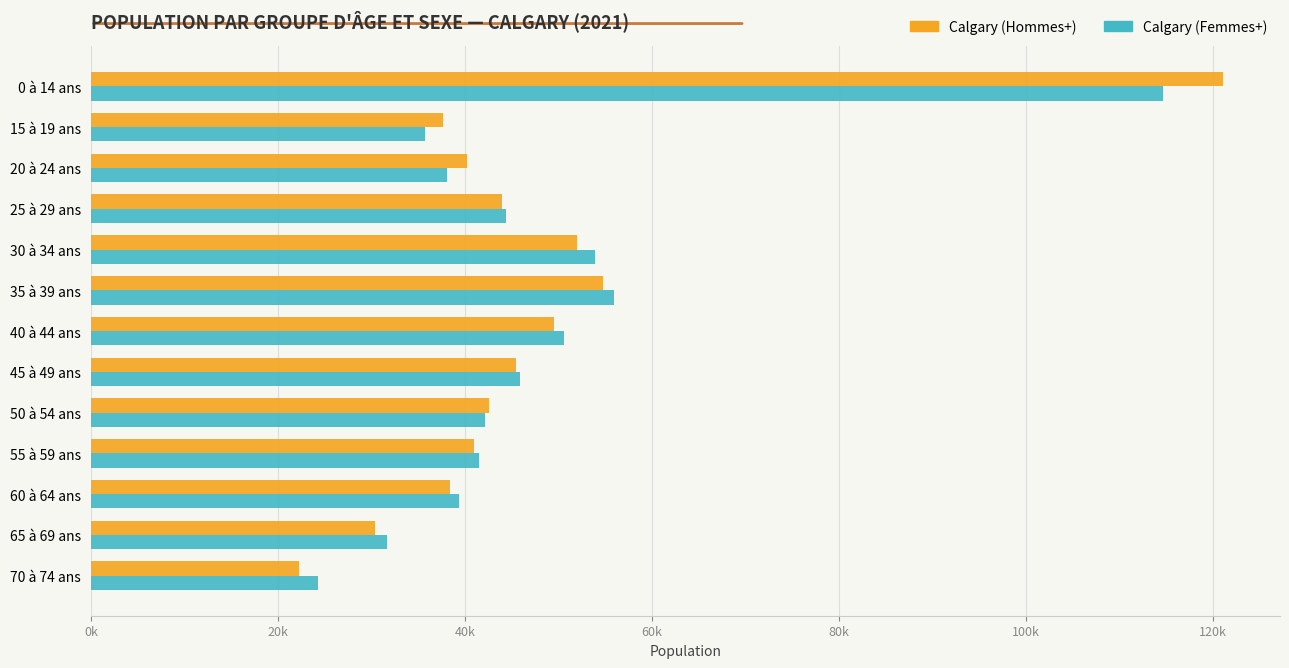

At which category does the chart reach its peak across all series?

0 à 14 ans